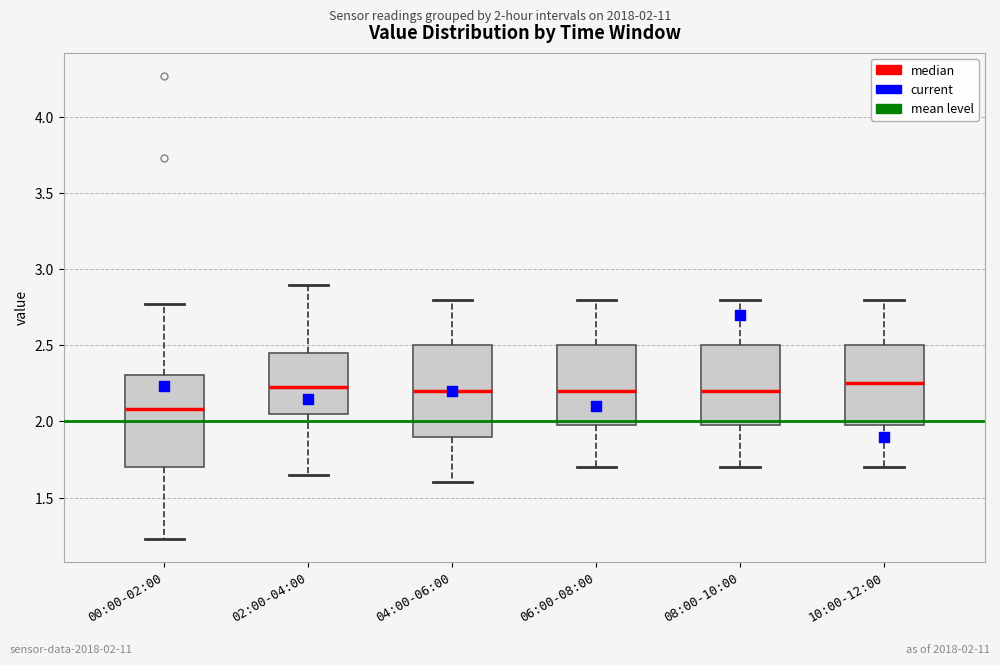

Reading left to right, transcribe this box plot: for each box, give where its median line is, the range the box spans, and where its two whiskers end, as read against the y-axis. The values are not printed on the chart, so give them approximately, as read against the axis.

00:00-02:00: median 2.10, box 1.70 to 2.30, whiskers 1.25 to 2.75
02:00-04:00: median 2.25, box 2.05 to 2.45, whiskers 1.65 to 2.90
04:00-06:00: median 2.20, box 1.90 to 2.50, whiskers 1.60 to 2.80
06:00-08:00: median 2.20, box 2.00 to 2.50, whiskers 1.70 to 2.80
08:00-10:00: median 2.20, box 2.00 to 2.50, whiskers 1.70 to 2.80
10:00-12:00: median 2.25, box 2.00 to 2.50, whiskers 1.70 to 2.80